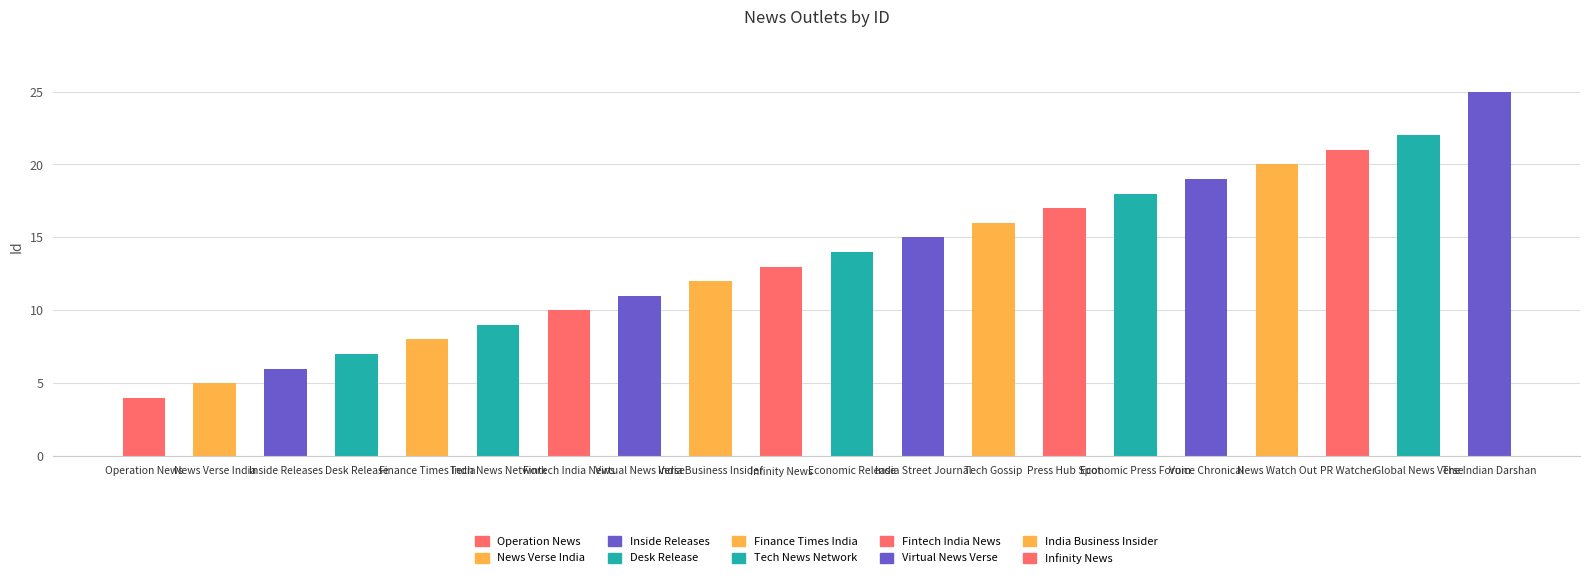

What is the difference between the maximum and minimum values?

21